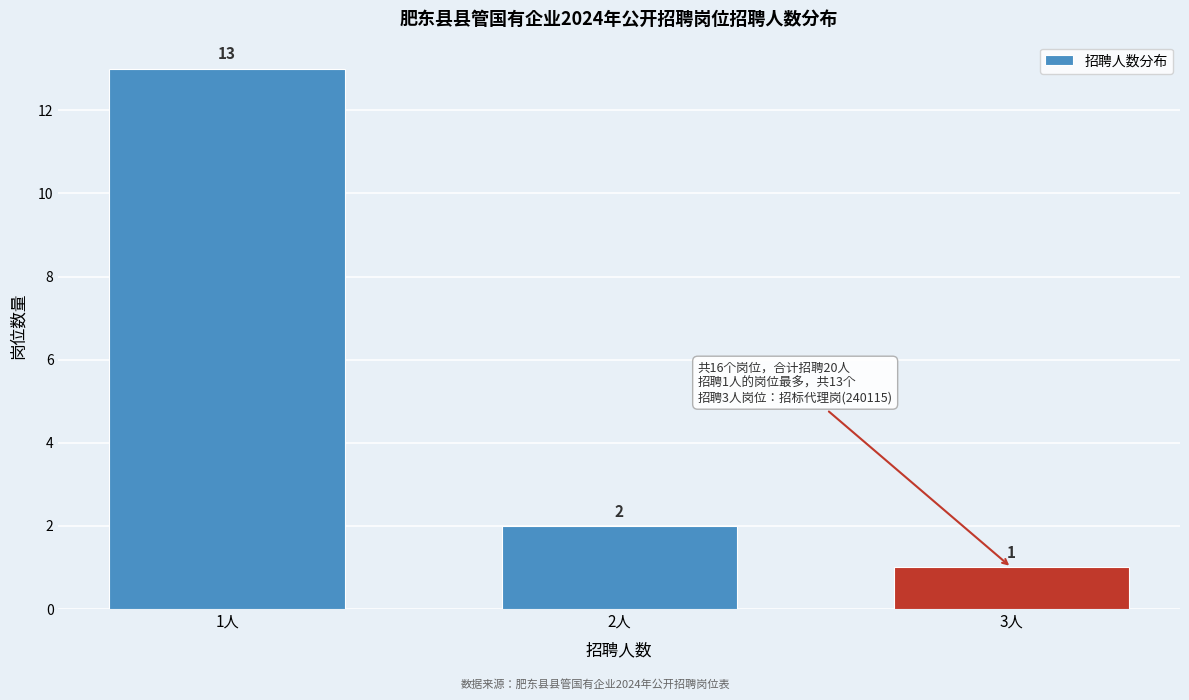

Reading right to left, what are all the values shown in this chart?

3人=1	2人=2	1人=13